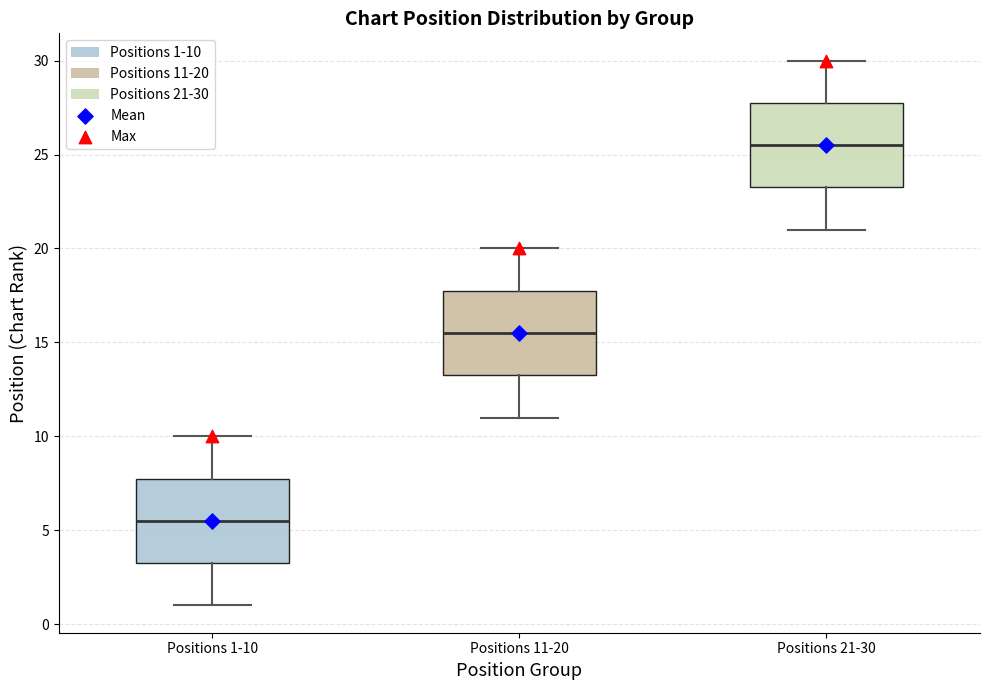

Reading left to right, transcribe this box plot: for each box, give where its median line is, the range the box spans, and where its two whiskers end, as read against the y-axis. The values are not printed on the chart, so give them approximately, as read against the axis.

Positions 1-10: median 5.5, box 3.5 to 8.0, whiskers 1.0 to 10.0
Positions 11-20: median 15.5, box 13.5 to 18.0, whiskers 11.0 to 20.0
Positions 21-30: median 25.5, box 23.5 to 28.0, whiskers 21.0 to 30.0